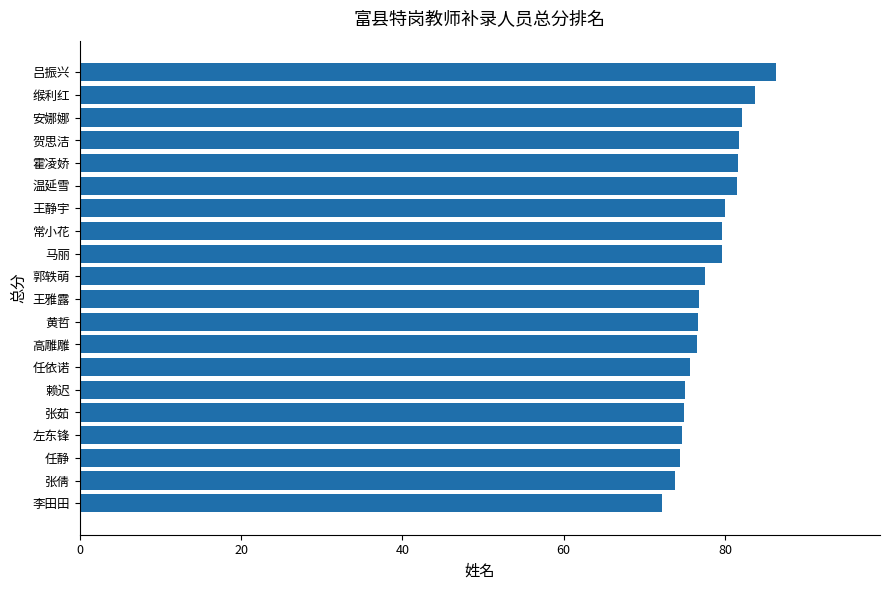

Approximately how many times larger is the value at 缑利红 compared to 张茹?

1.1